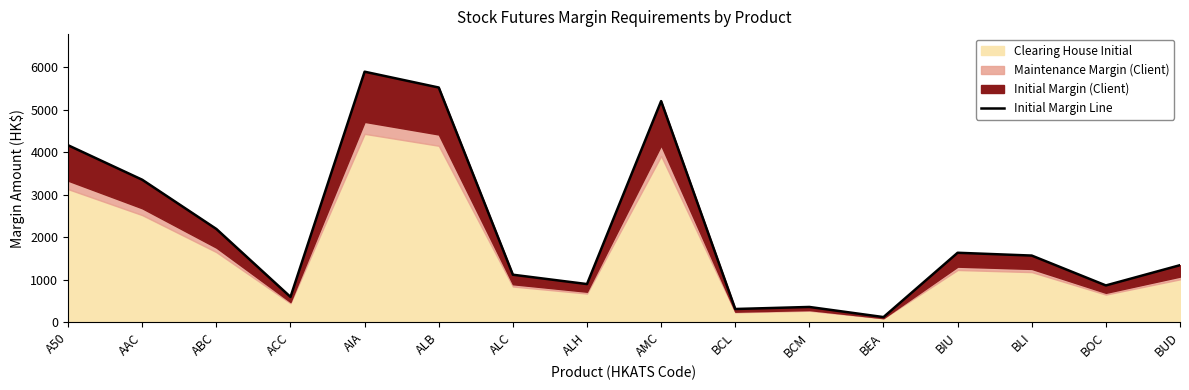

What is the change in value from BCL to BCM?

+48